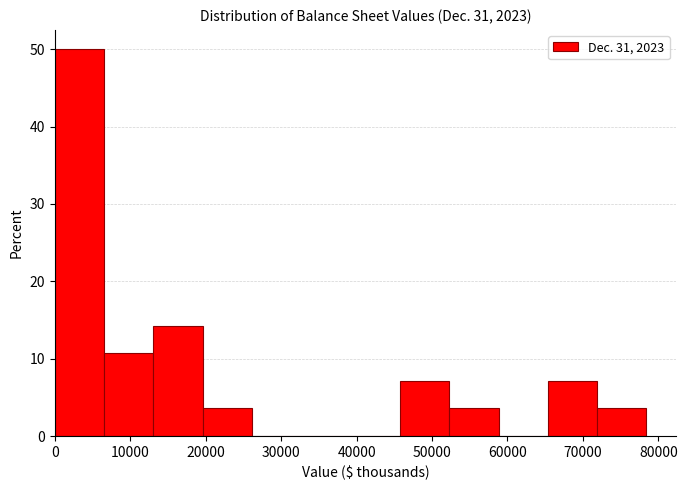

How tall is the bar that spans 46000 to 52000 on the x-axis? Neither the bar edges nor the heights are printed on the chart, so give them approximately, as read against the axes.

7